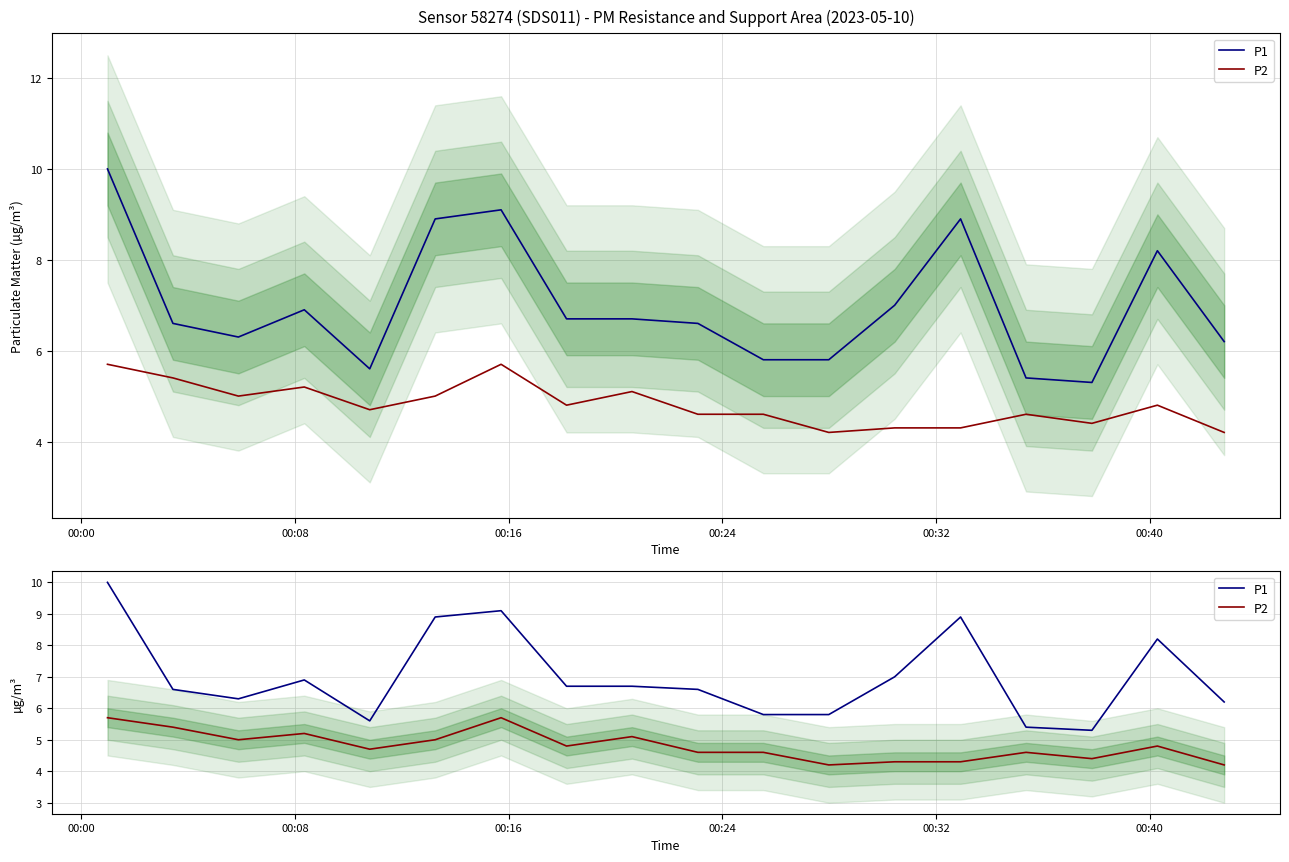

How many distinct data groups are displayed?

2